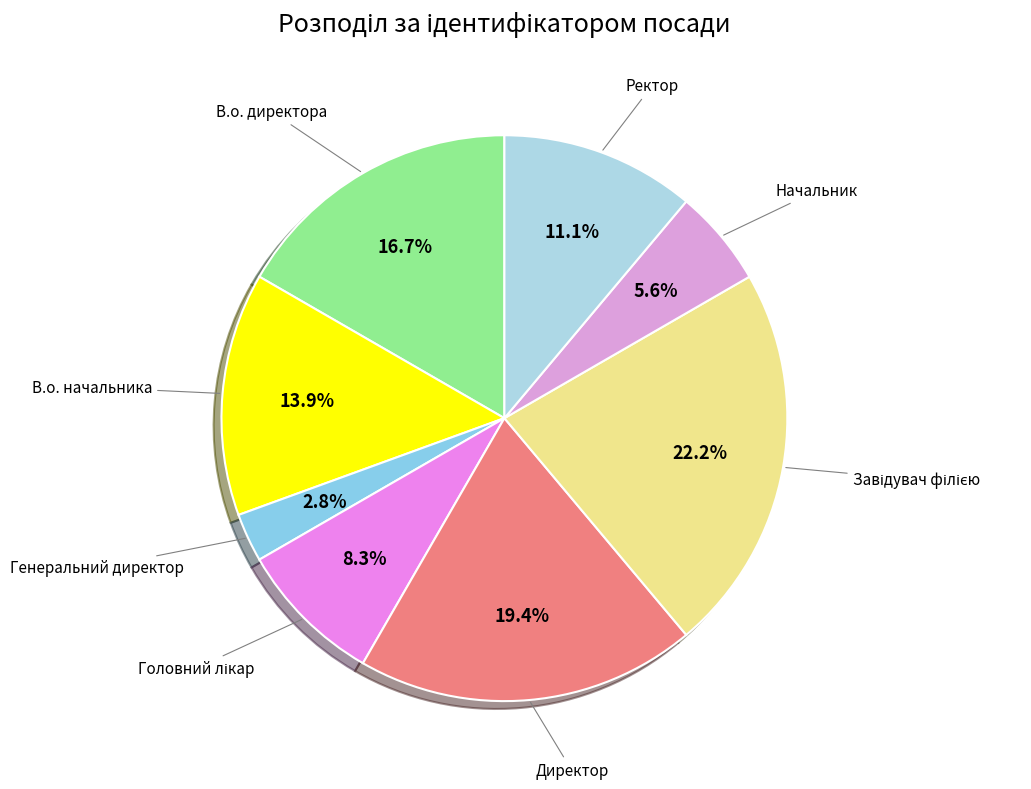

To the nearest percent, what is the difference between the largest and smallest slice percentages?

19%